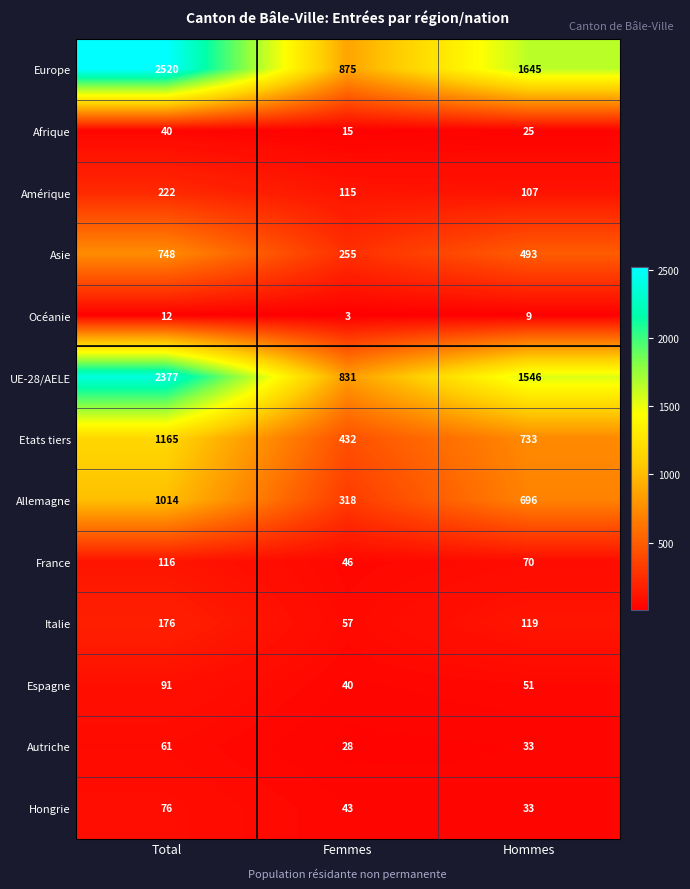

What is the sum of the Océanie values at Total and Femmes?

15